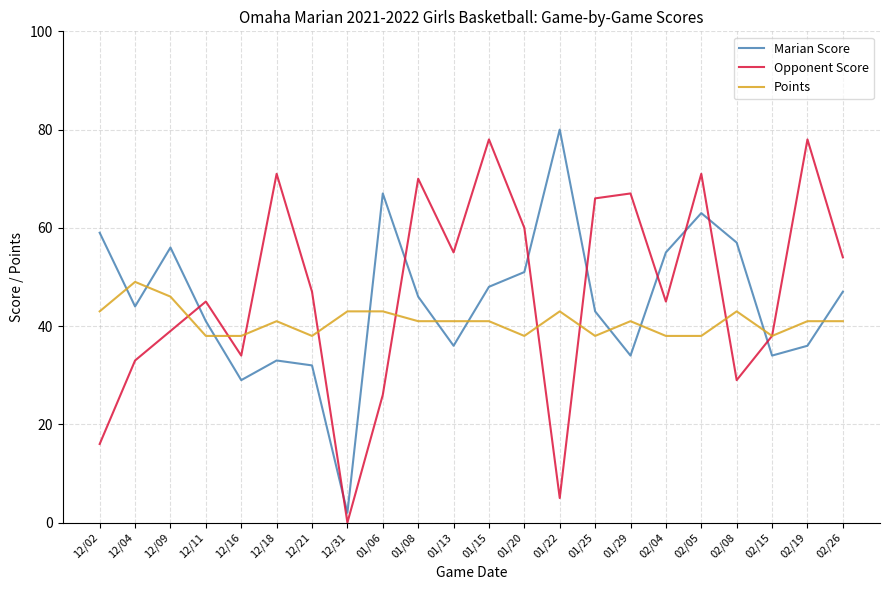

True or false: Points and Marian Score intersect in this chart.

True